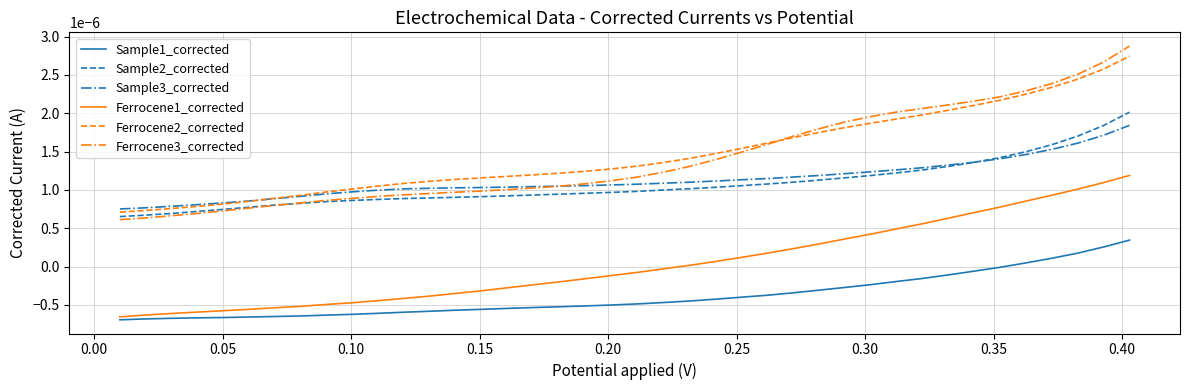

True or false: Ferrocene3_corrected and Sample1_corrected intersect in this chart.

False